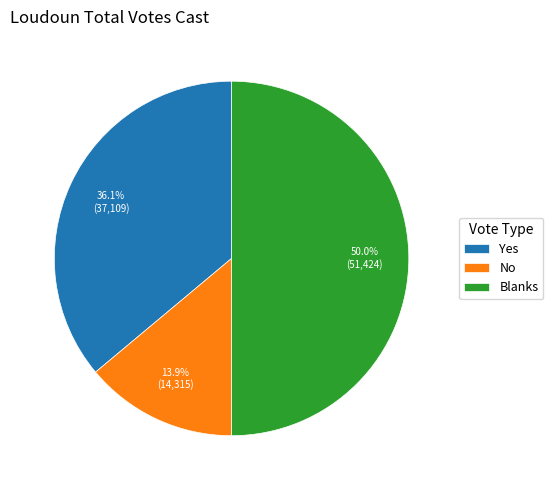

To the nearest percent, what is the average slice percentage?

33%